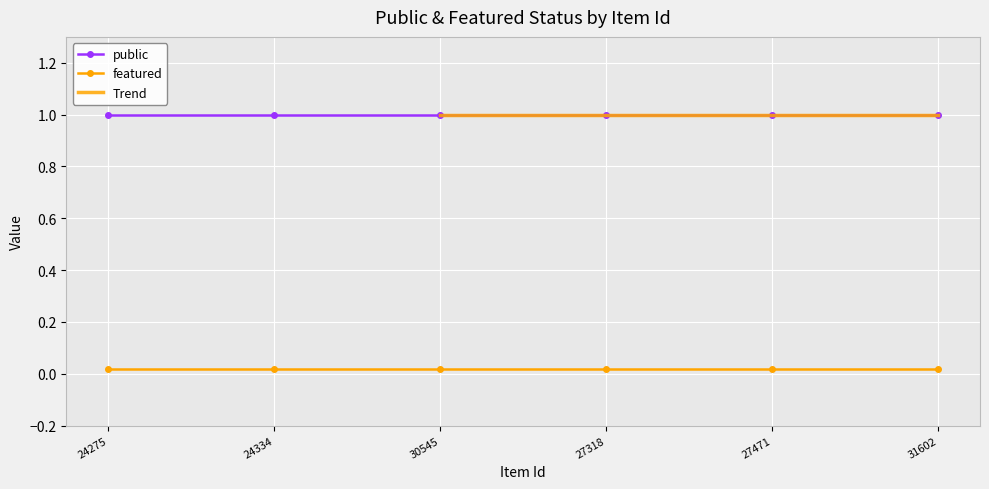

Reading left to right, extract all data points from this chart.

public: 24275=1	24334=1	30545=1	27318=1	27471=1	31602=1
featured: 24275=0	24334=0	30545=0	27318=0	27471=0	31602=0